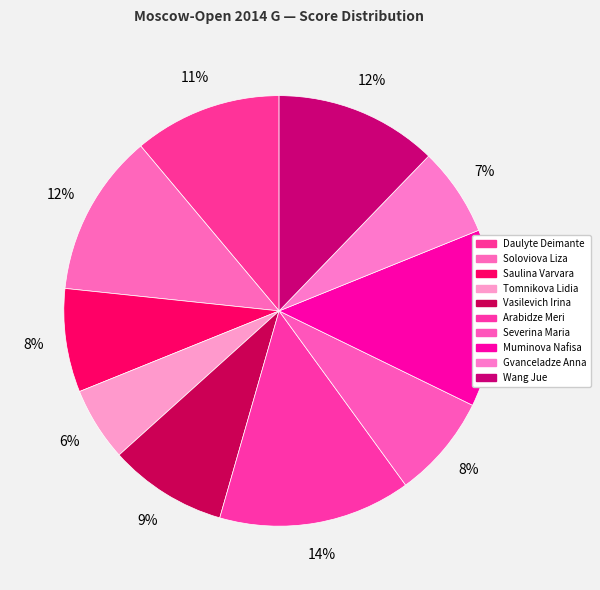

Count the number of slices in the pie.

10